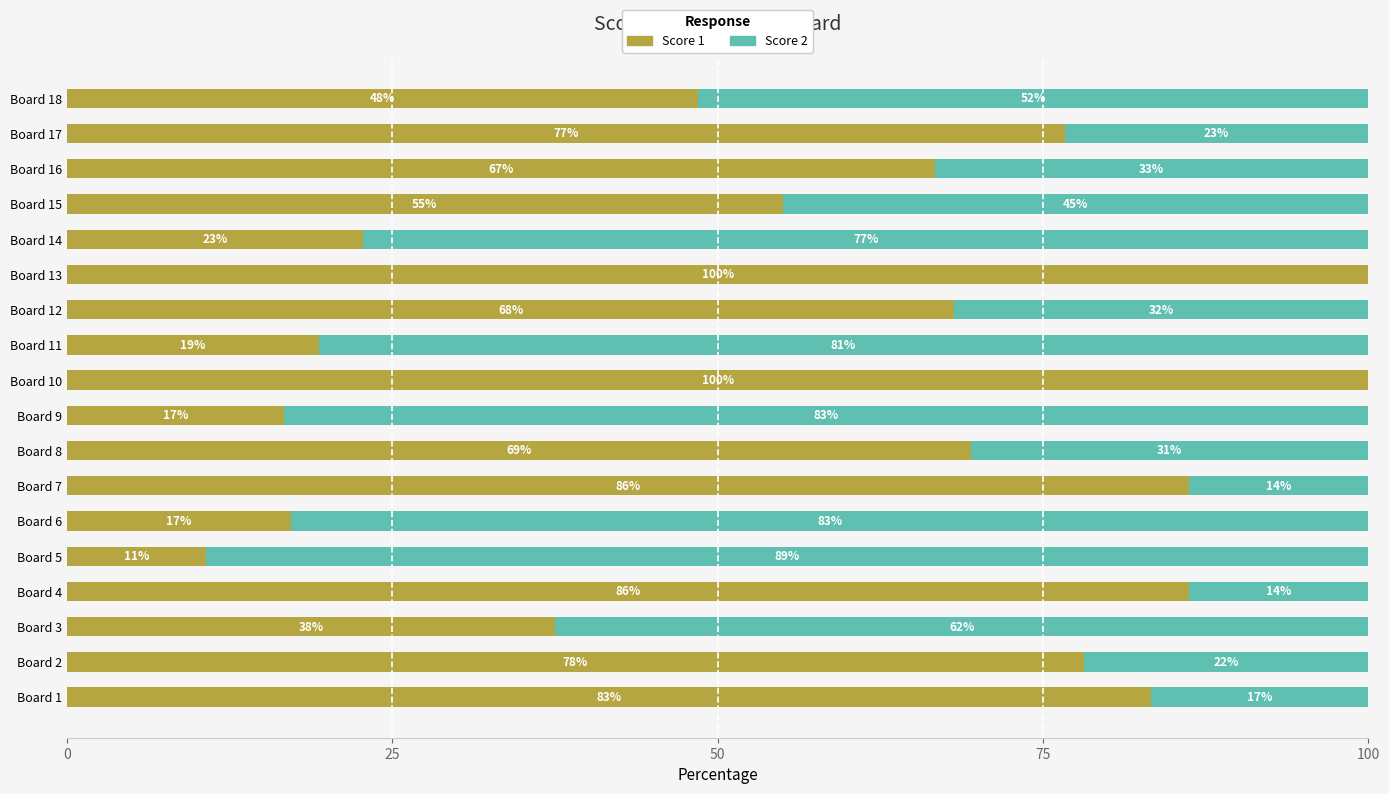

What are all the series names shown in the legend?

Score 1, Score 2